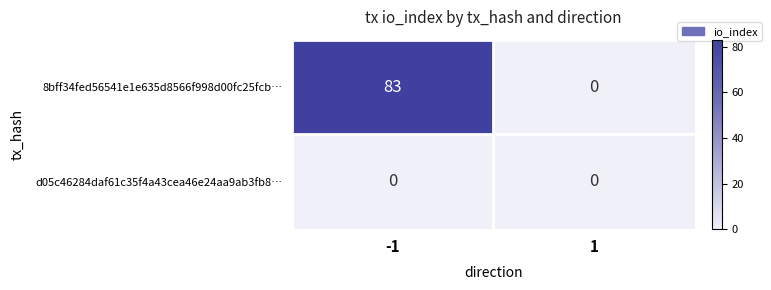

Which series has the largest range (max minus min)?

8bff34fed56541e1e635d8566f998d00fc25fcb…